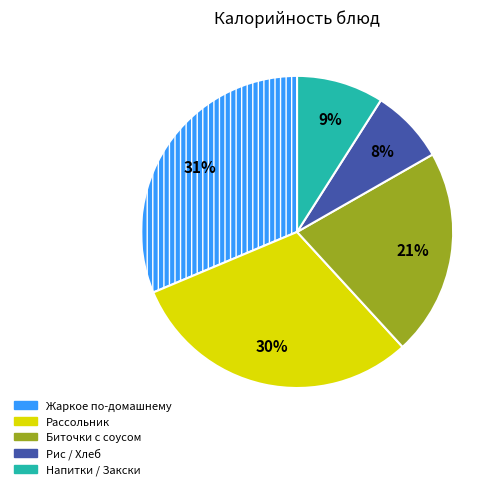

To the nearest percent, what is the average slice percentage?

20%